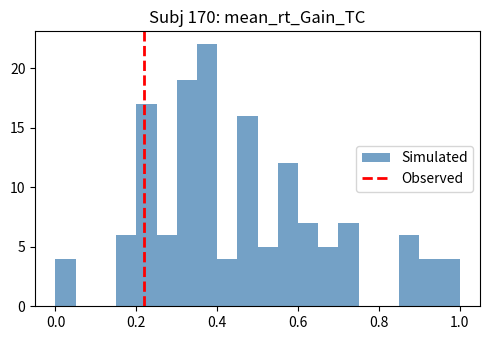

Read against the x-axis, roughly where is the centre of the tallest bar?

0.38